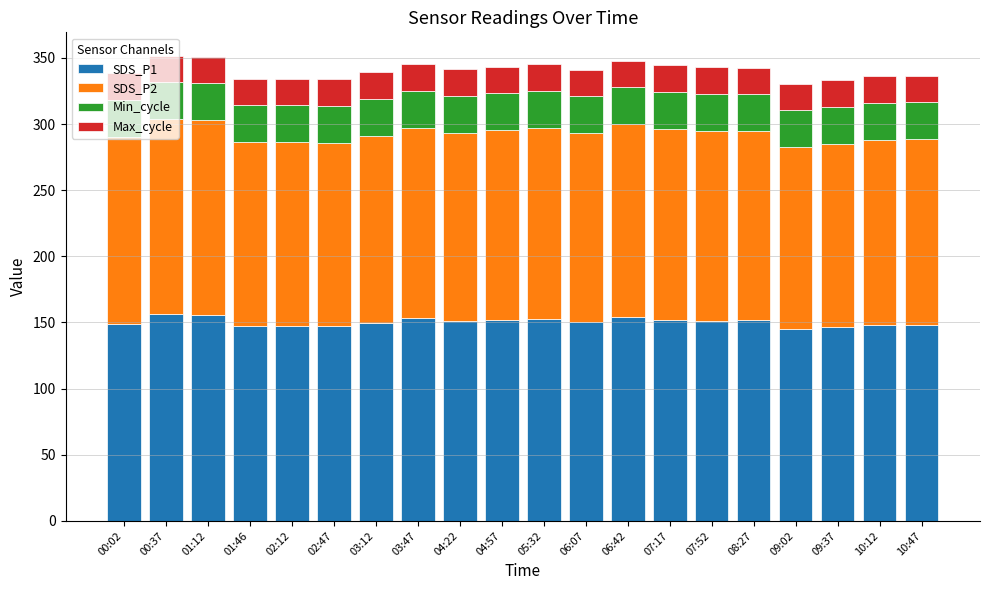

What is the lowest value of the SDS_P1 series?

145.1